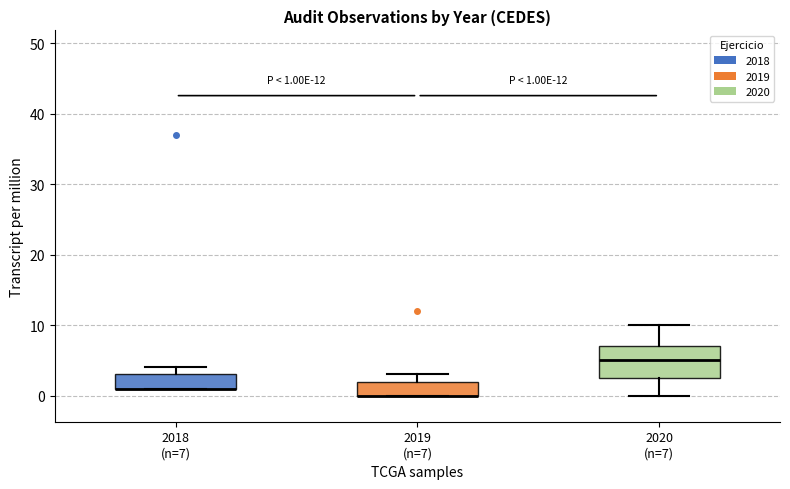

Which box is the tallest, from its lower edge to its upper edge?

2020 (n=7)